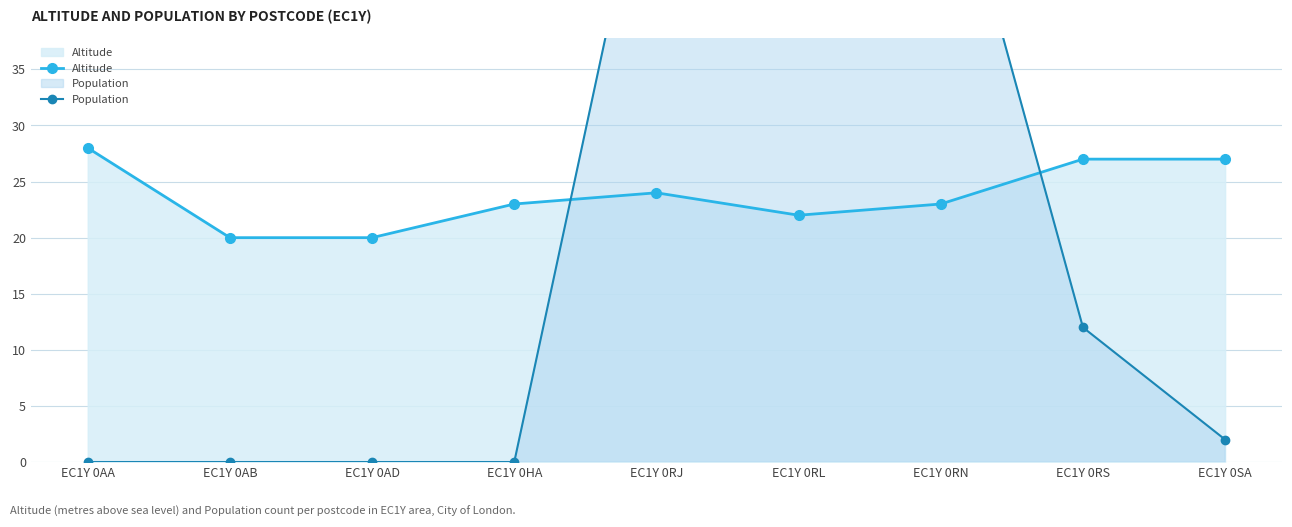

At which category does the chart reach its minimum across all series?

EC1Y 0AA